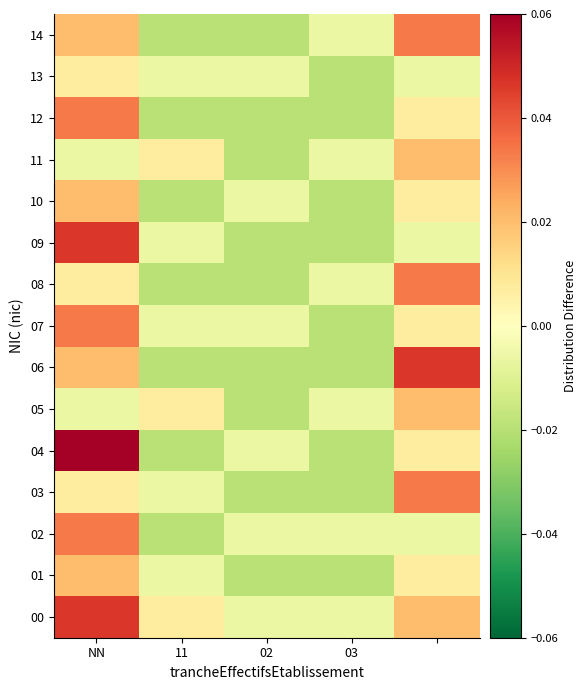

Reading right to left, list all the values displayed in this chart.

00: 0.0	-0.0	-0.0	0.0	0.0
01: 0.0	-0.0	-0.0	-0.0	0.0
02: -0.0	-0.0	-0.0	-0.0	0.0
03: 0.0	-0.0	-0.0	-0.0	0.0
04: 0.0	-0.0	-0.0	-0.0	0.1
05: 0.0	-0.0	-0.0	0.0	-0.0
06: 0.0	-0.0	-0.0	-0.0	0.0
07: 0.0	-0.0	-0.0	-0.0	0.0
08: 0.0	-0.0	-0.0	-0.0	0.0
09: -0.0	-0.0	-0.0	-0.0	0.0
10: 0.0	-0.0	-0.0	-0.0	0.0
11: 0.0	-0.0	-0.0	0.0	-0.0
12: 0.0	-0.0	-0.0	-0.0	0.0
13: -0.0	-0.0	-0.0	-0.0	0.0
14: 0.0	-0.0	-0.0	-0.0	0.0